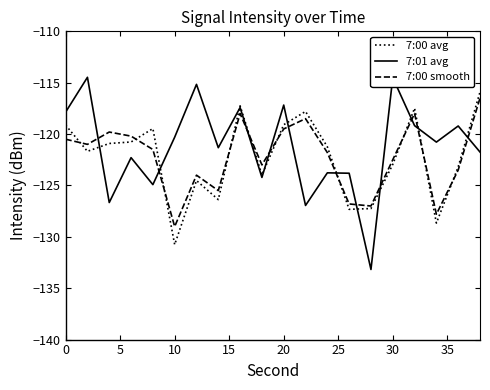

At how many categories does at least one series exceed -126?

19